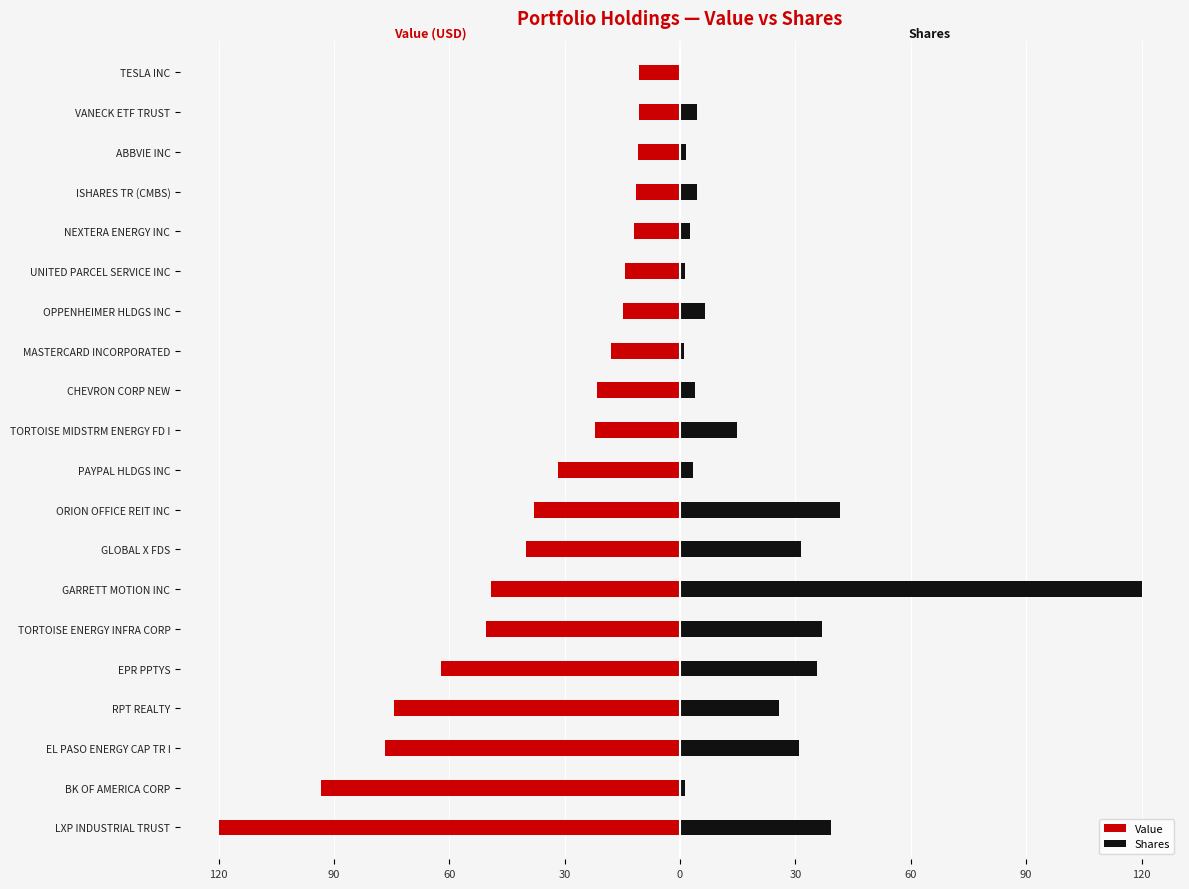

What is the value of the Shares bar at the 5th from the left?

35.5